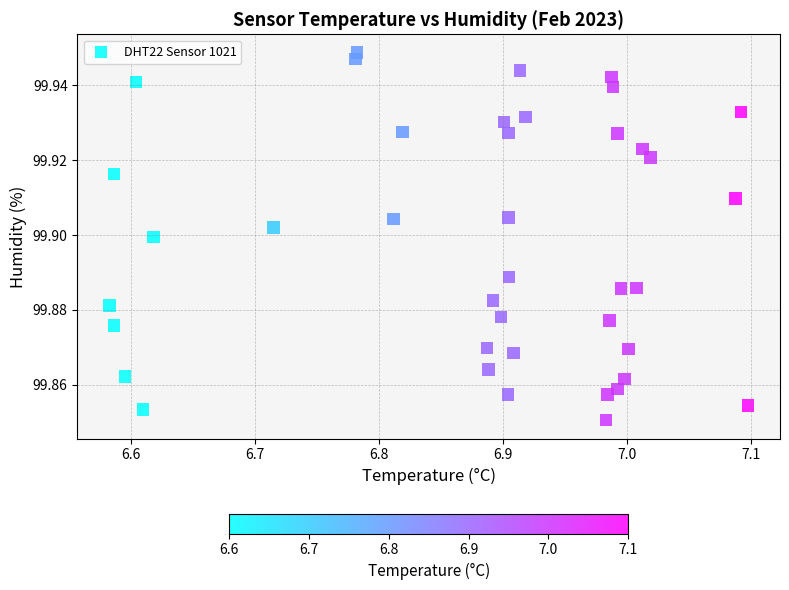

What is the range of X values (max minus min)?

0.5